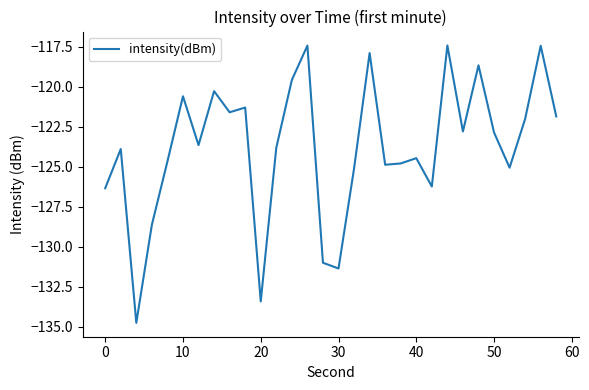

What is the greatest value displayed?

-117.4